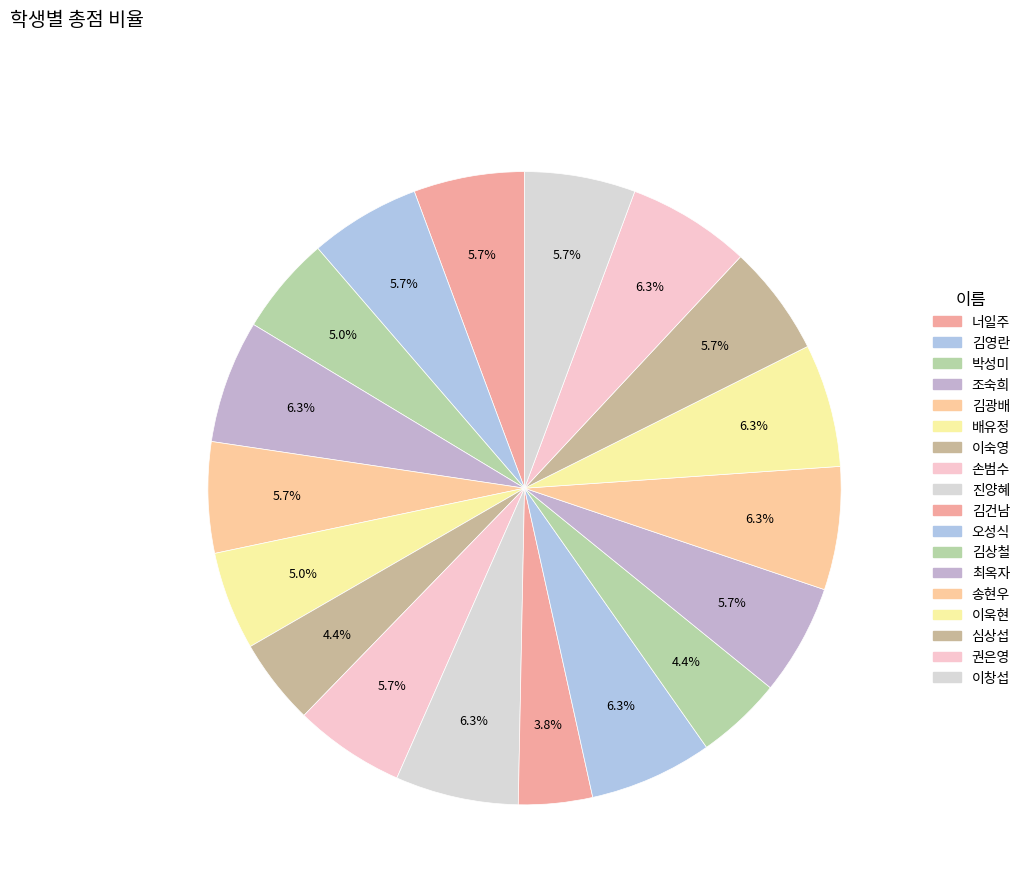

Count the number of slices in the pie.

18